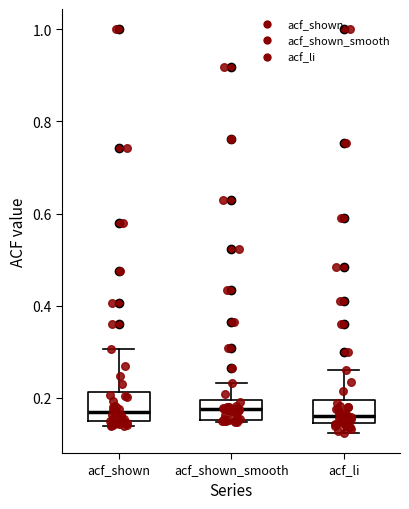

Where is the upper edge of the box for acf_li on the y-axis? The values are not printed on the chart, so give them approximately, as read against the axis.

0.20